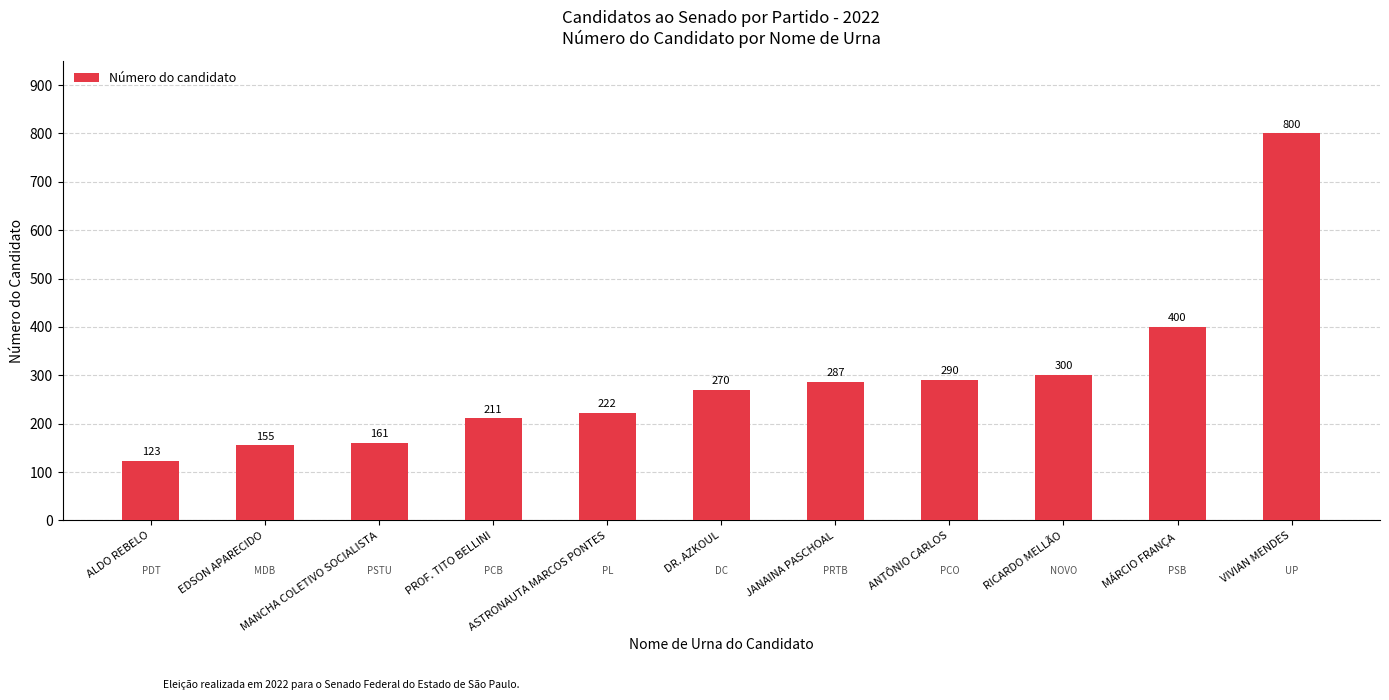

What is the change in value from RICARDO MELLÃO to VIVIAN MENDES?

+500